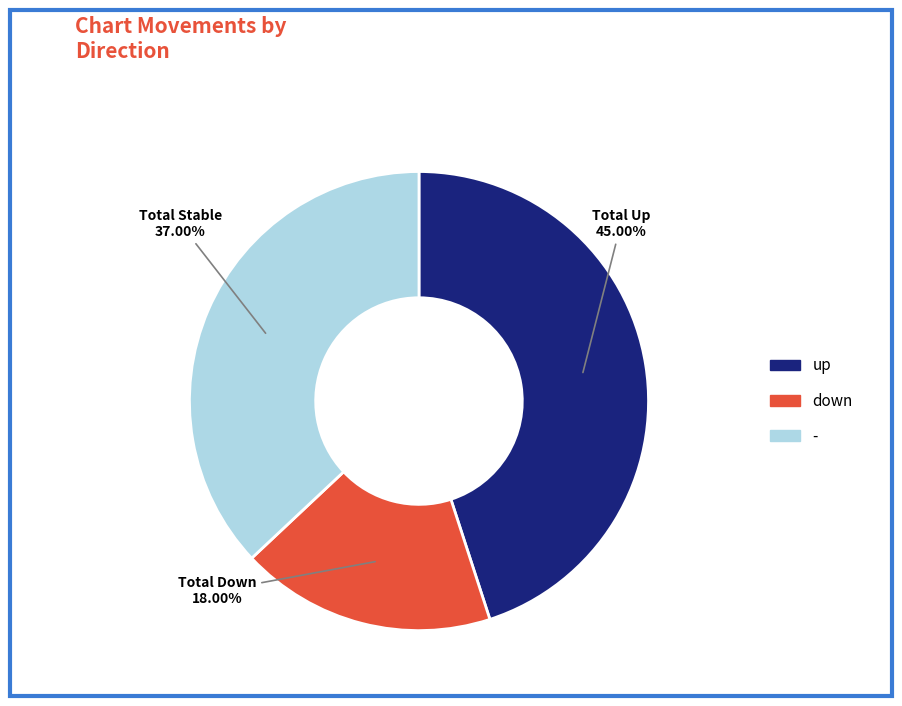

What percentage is the up slice, to the nearest percent?

45%